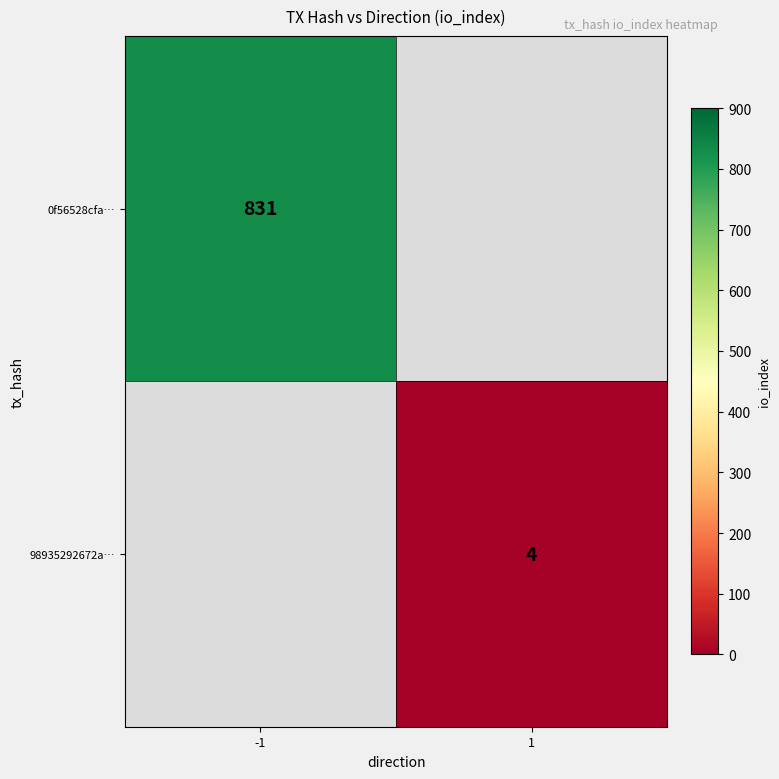

Is it true that 98935292672a… equals 4 at 1?

True